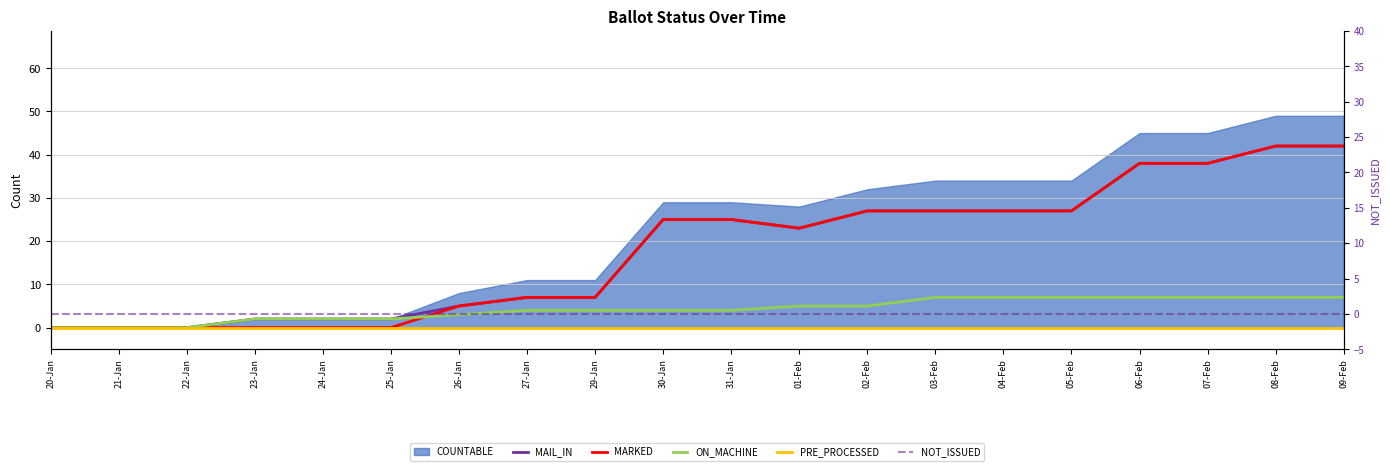

True or false: PRE_PROCESSED and MARKED cross at least once.

False